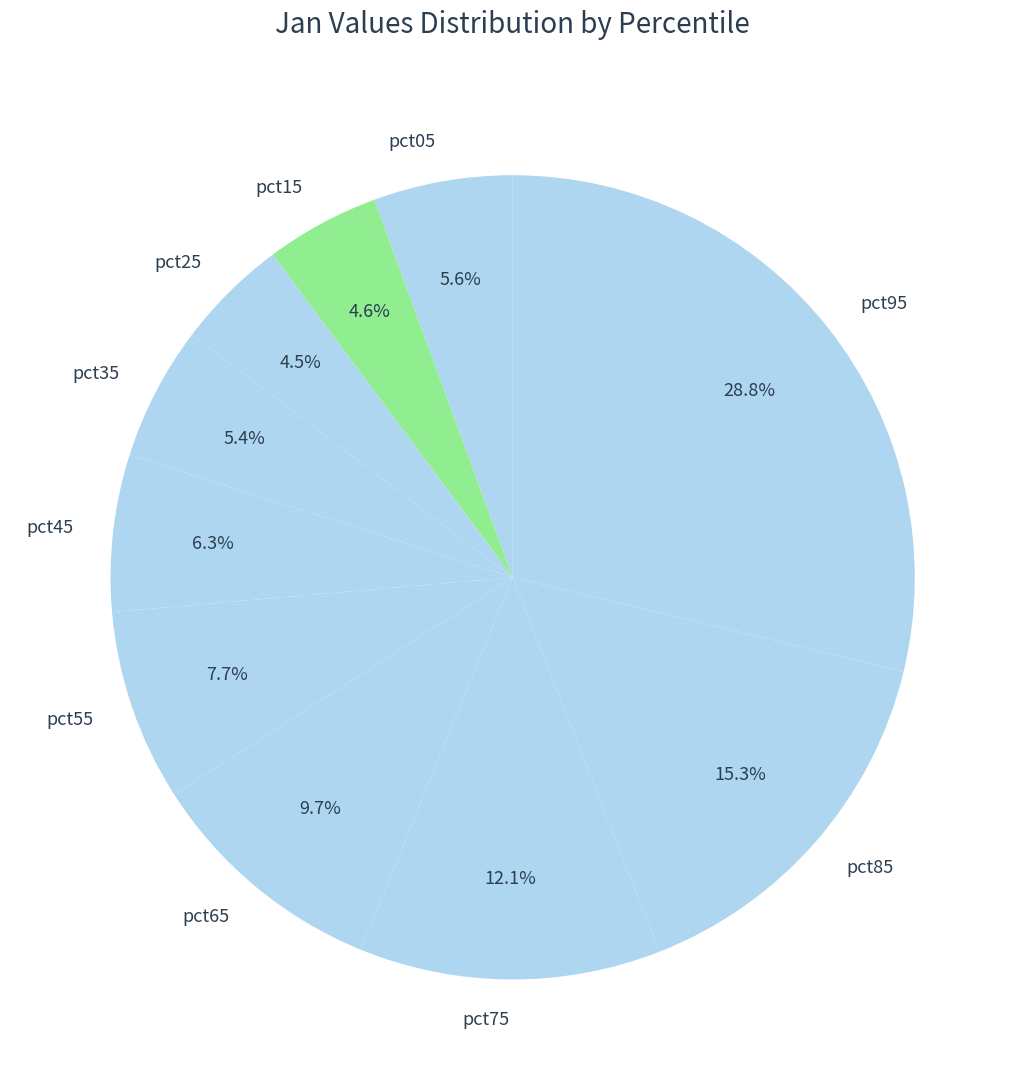

How many slices are in this pie chart?

10